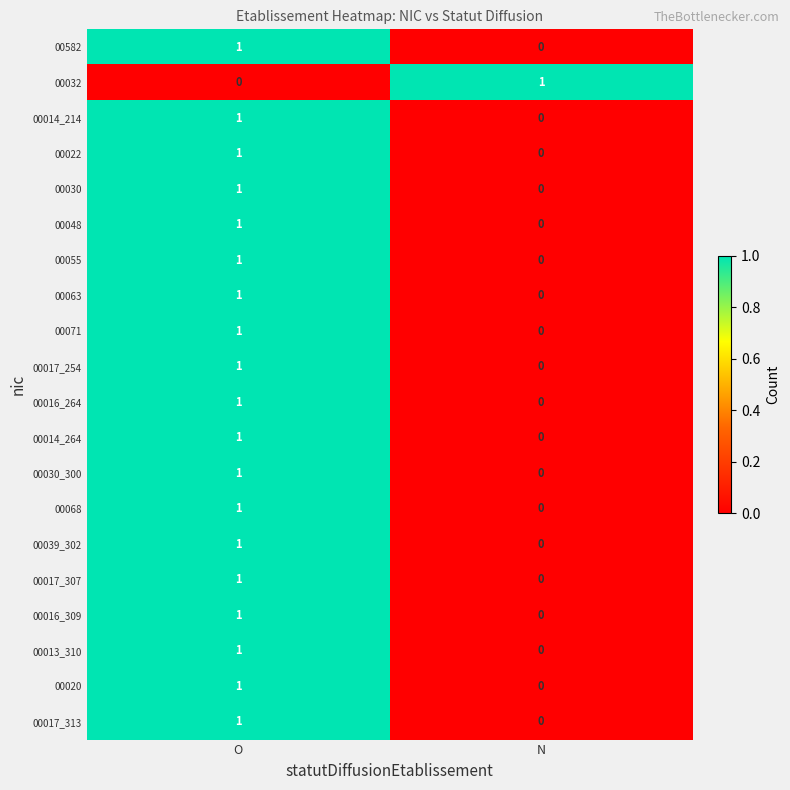

List the labels in order of 00048 value, largest first.

O, N